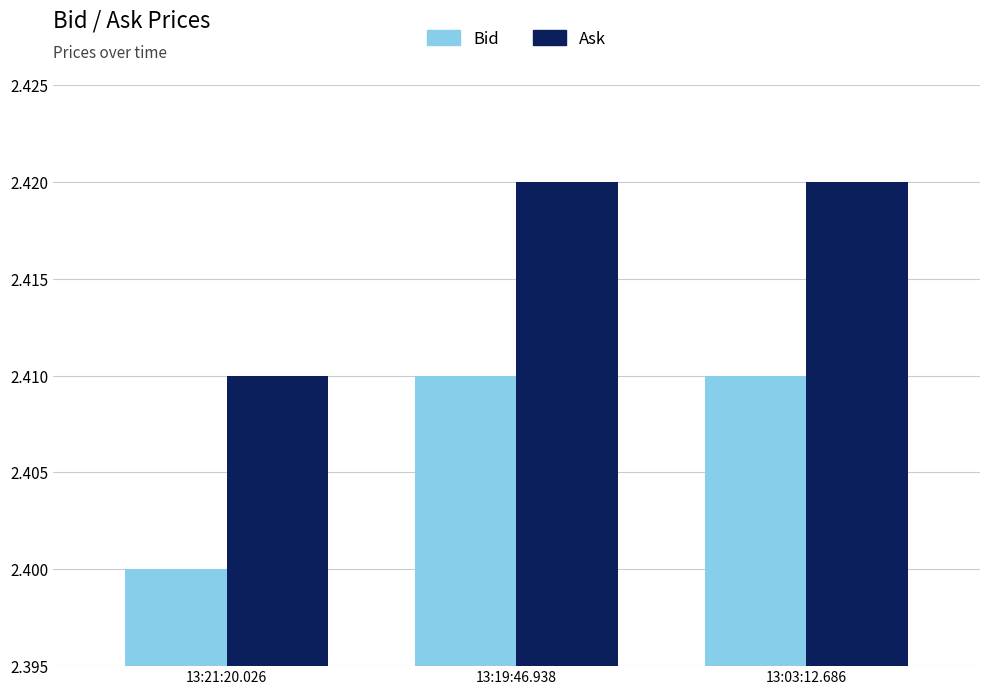

Which series has the largest total across all categories?

Ask